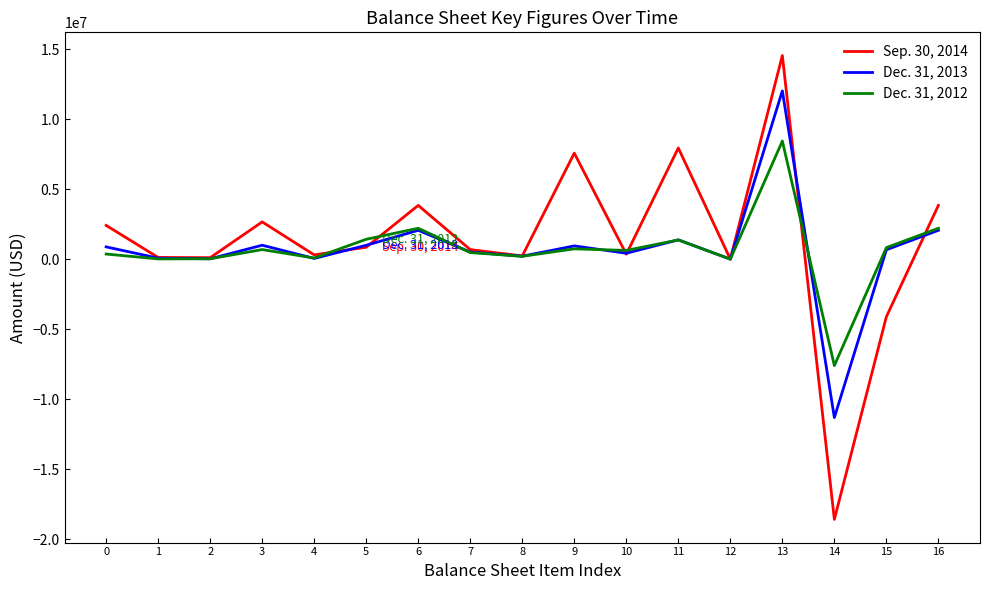

What is the smallest value displayed?

-18567489